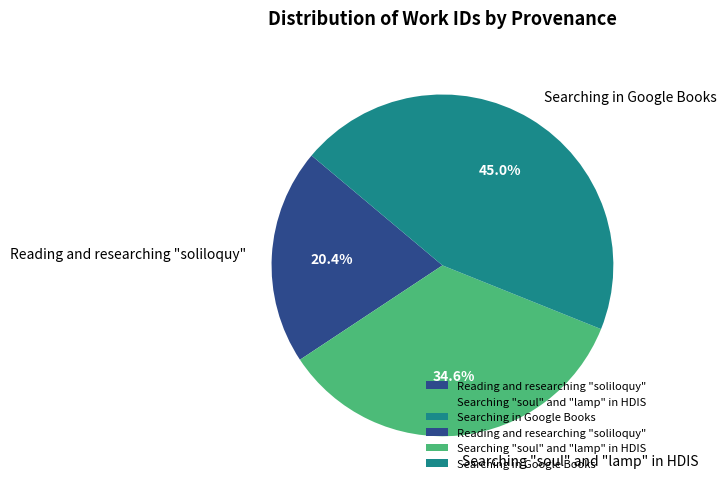

Count the number of slices in the pie.

3